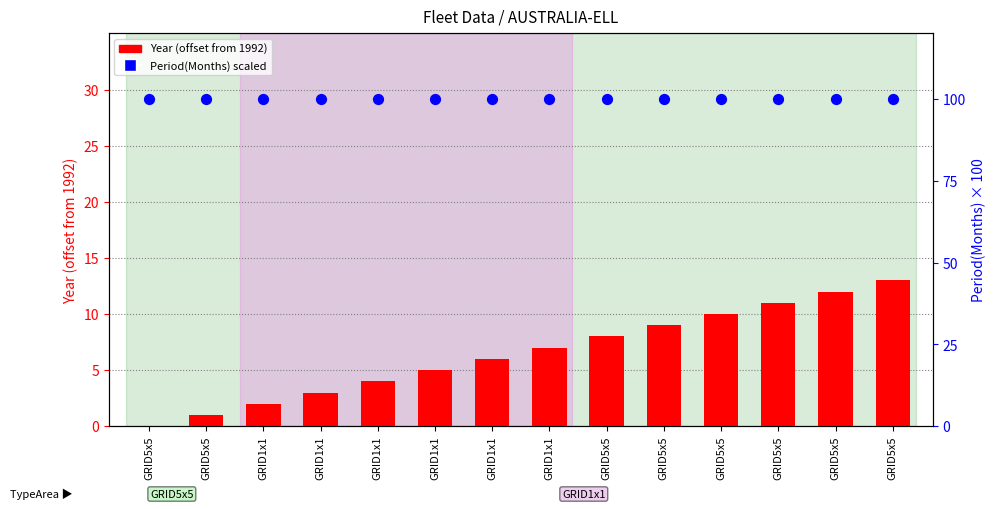

At which category is the sum across all series the highest?

GRID5x5